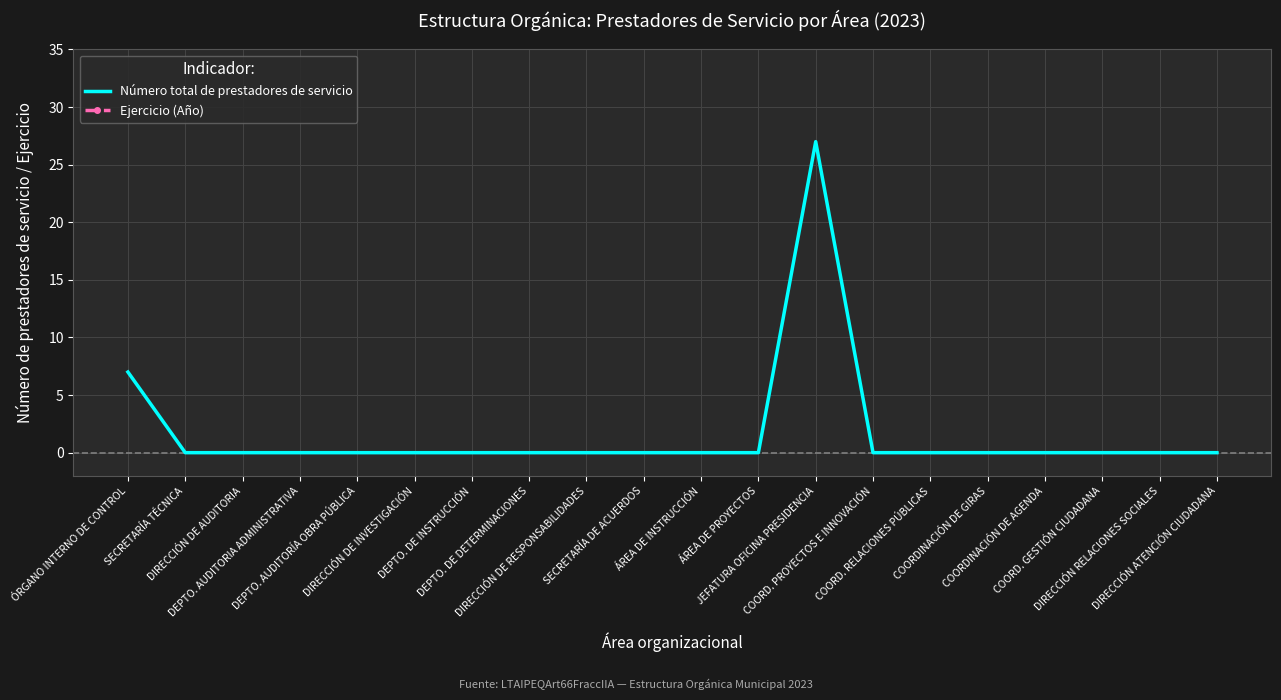

Is the value of Número total de prestadores de servicio at DEPTO. DE DETERMINACIONES greater than the value of Ejercicio (Año) at SECRETARÍA DE ACUERDOS?

No